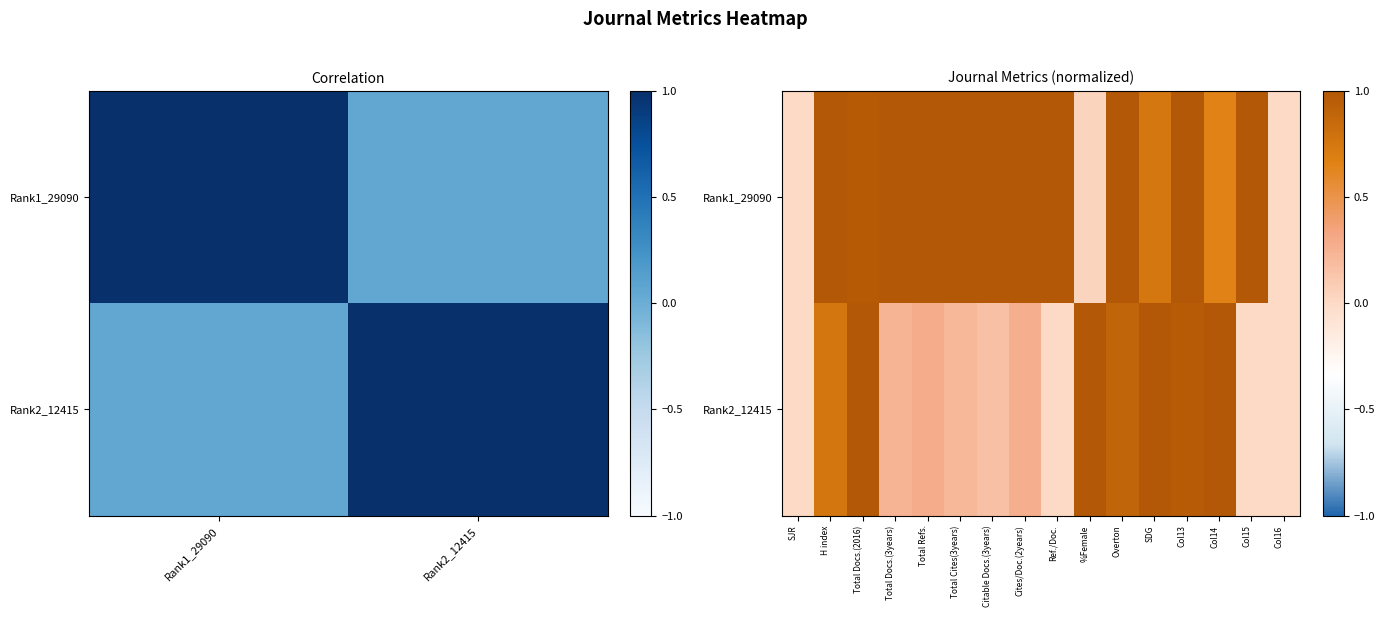

Where is Rank2_12415 nearest to the value 0?

SJR